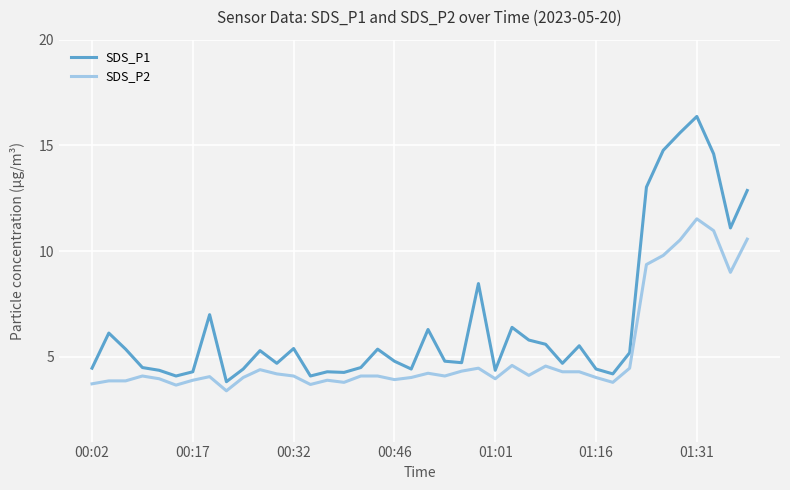

What is the difference between the maximum and minimum values in the SDS_P2 series?

8.1